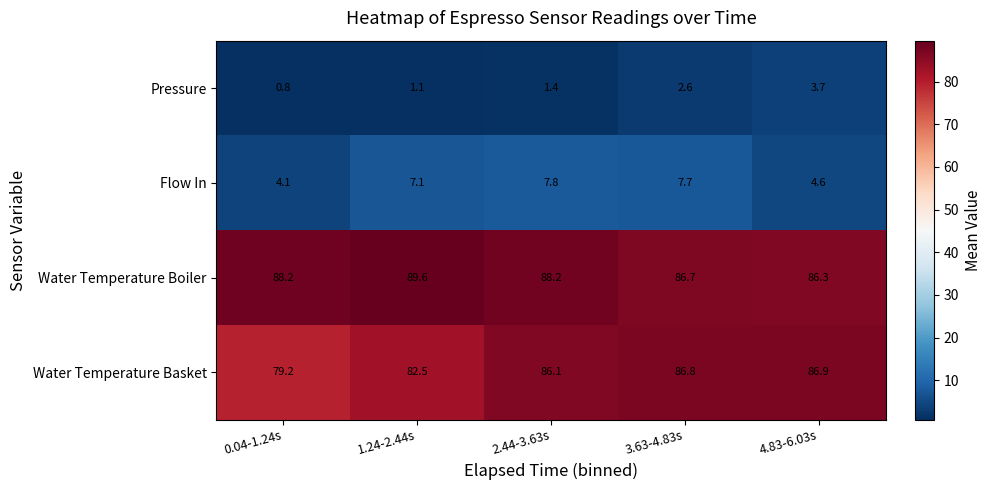

Which series has the widest spread of values?

Water Temperature Basket